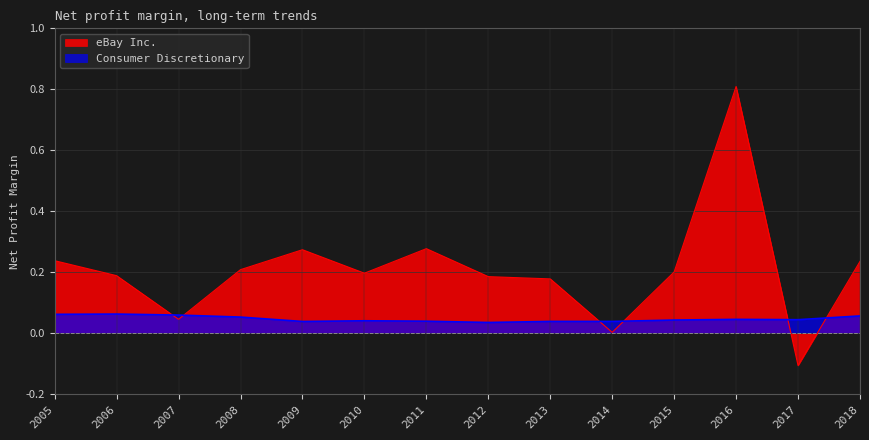

How many lines are shown in the chart?

2